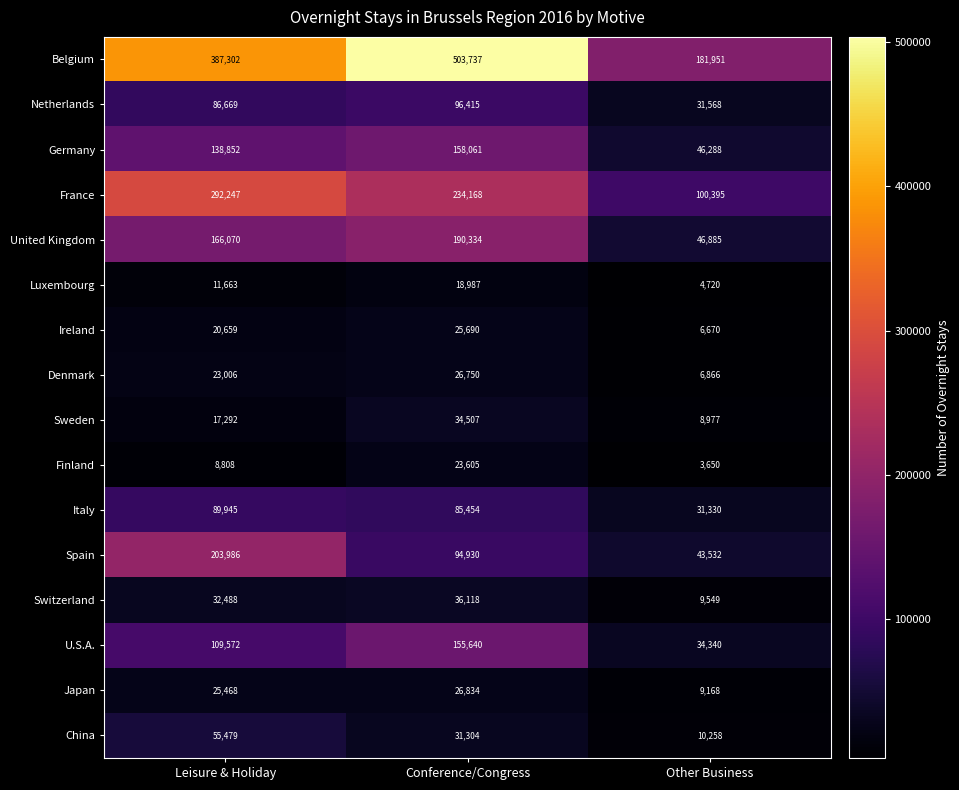

What is the difference between the highest and lowest values at Leisure & Holiday?

378494